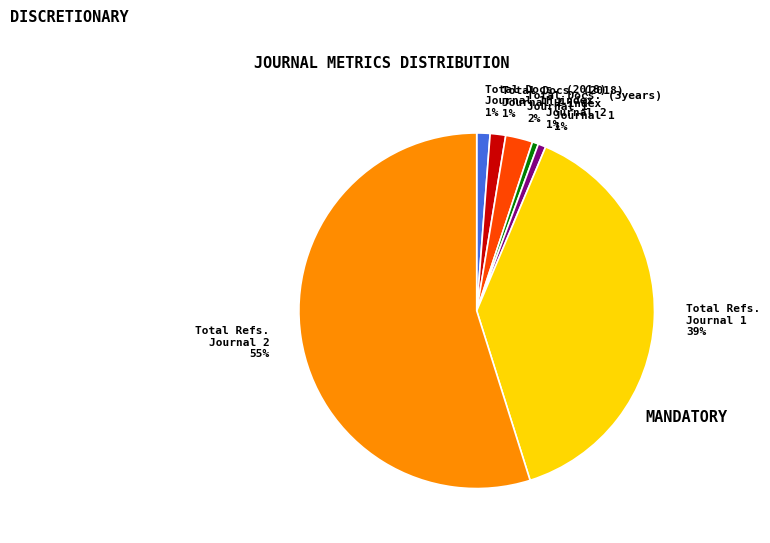

Combined, do Total Refs. Journal 2 55% and H index Journal 2 1% account for over 50%?

Yes